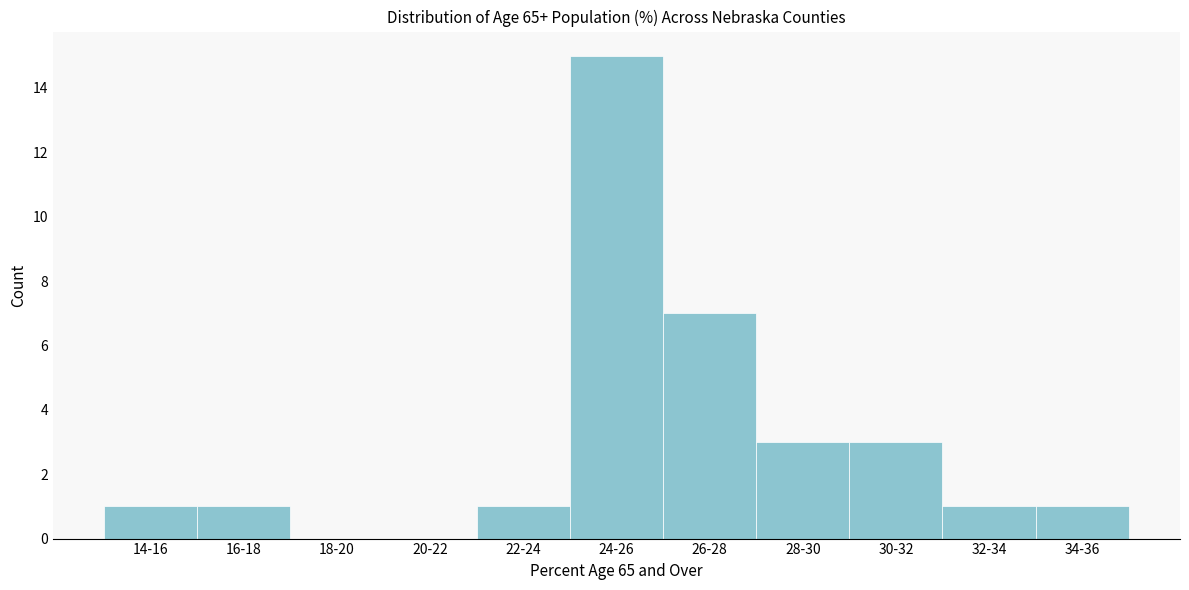

Reading right to left, list all the values displayed in this chart.

34-36=1	32-34=1	30-32=3	28-30=3	26-28=7	24-26=15	22-24=1	20-22=0	18-20=0	16-18=1	14-16=1